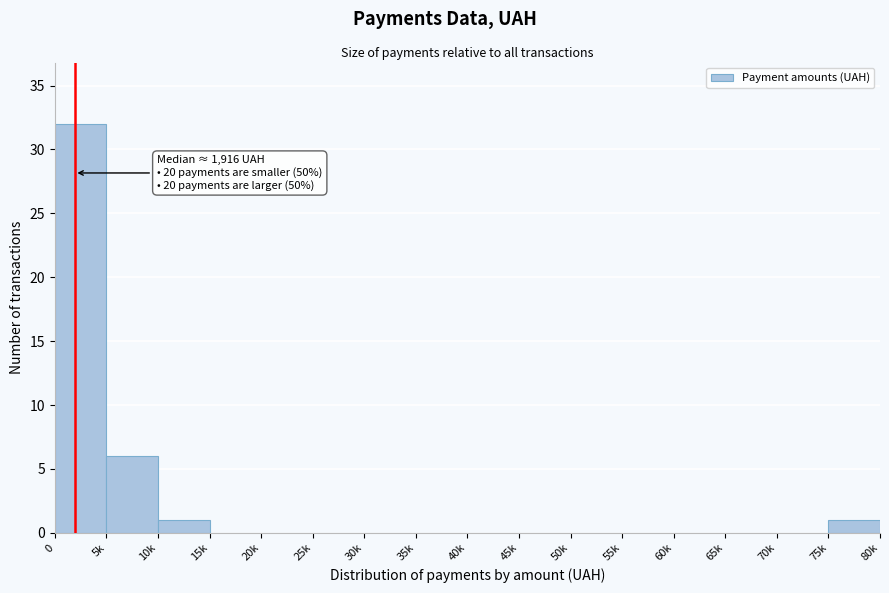

Reading left to right, list all the values displayed in this chart.

0=32	5k=6	10k=1	15k=0	20k=0	25k=0	30k=0	35k=0	40k=0	45k=0	50k=0	55k=0	60k=0	65k=0	70k=0	75k=1